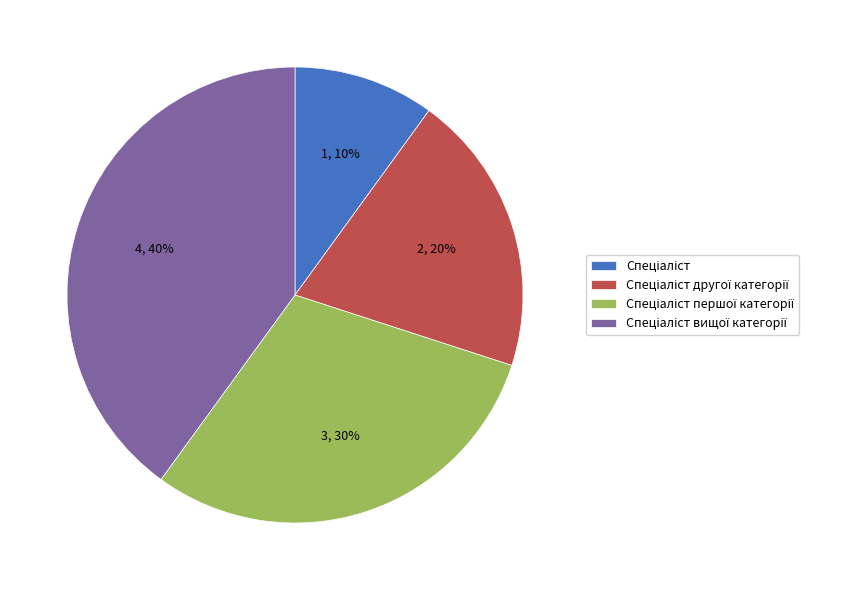

To the nearest percent, what is the average slice percentage?

25%